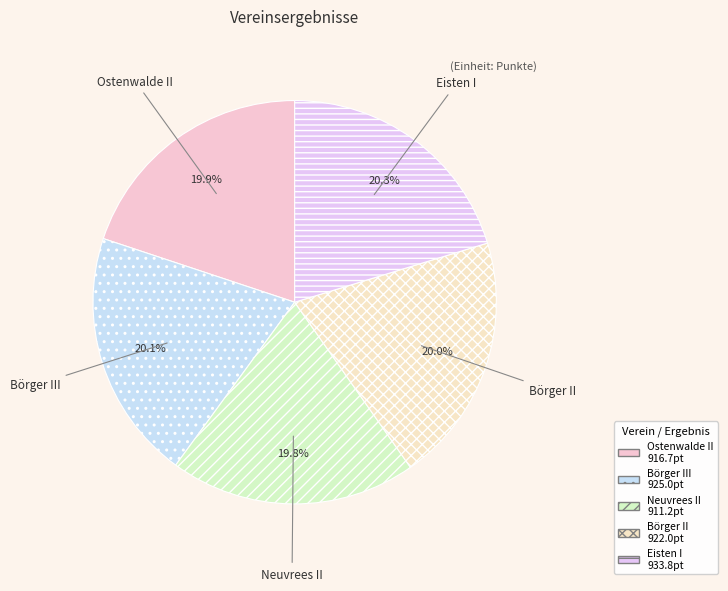

What is the ratio of the value at Börger III to the value at Börger II?

1.0